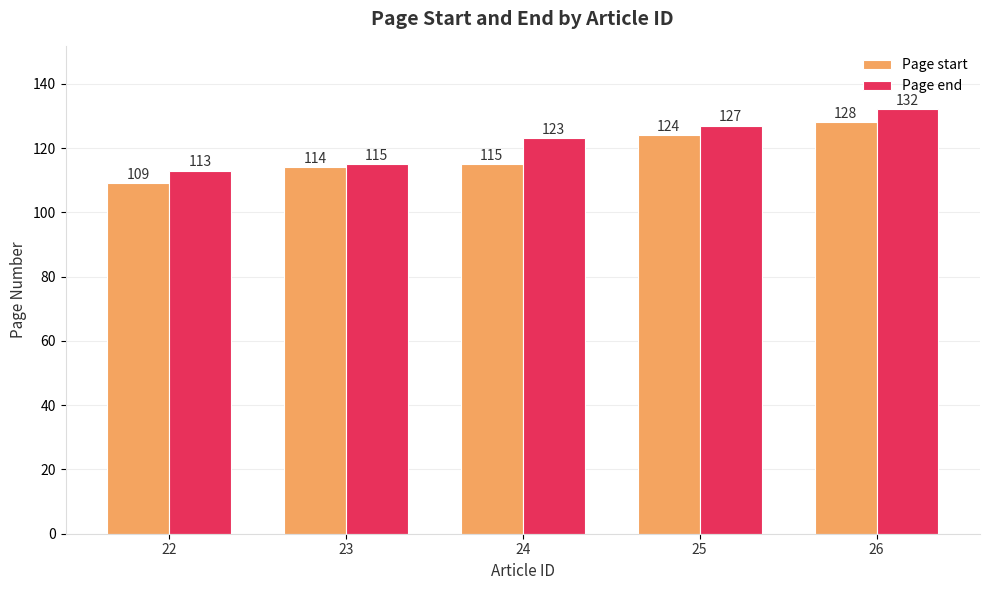

True or false: Page start has a value of 34 at 23.

False